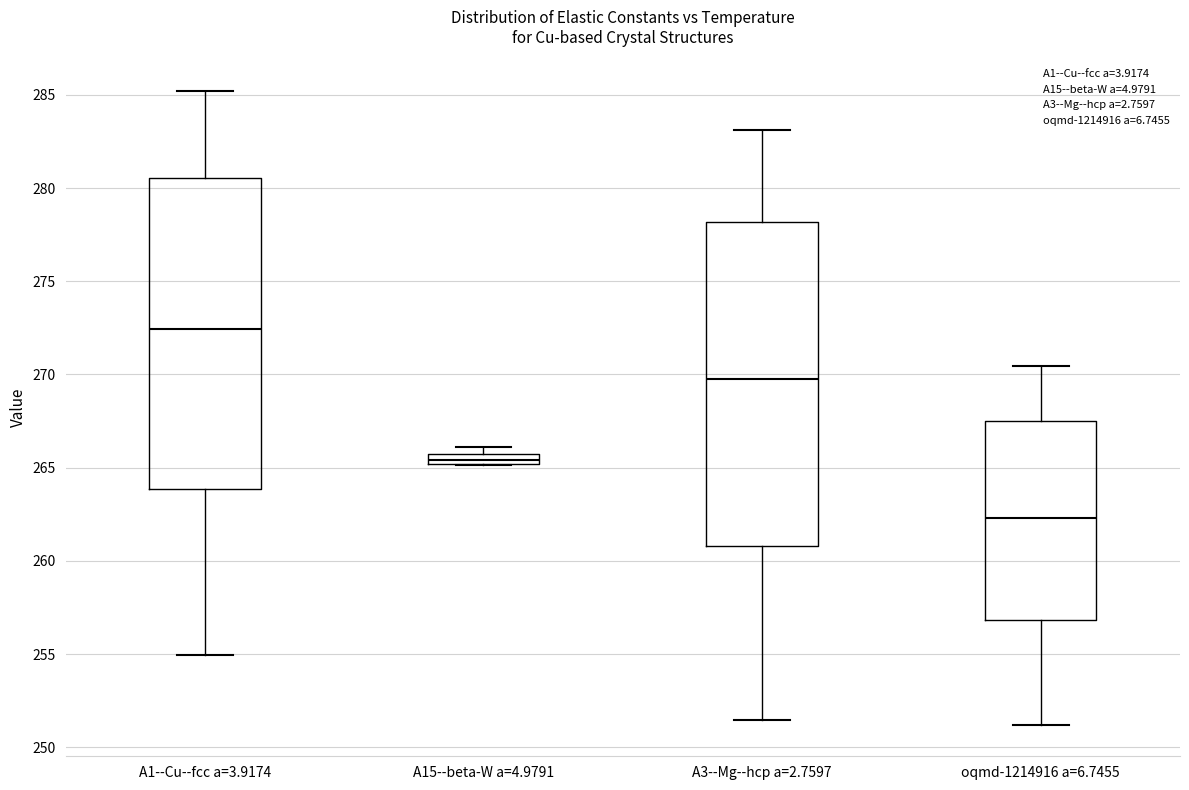

Where does the median line of the box for oqmd-1214916 a=6.7455 sit on the y-axis? The values are not printed on the chart, so give them approximately, as read against the axis.

262.5